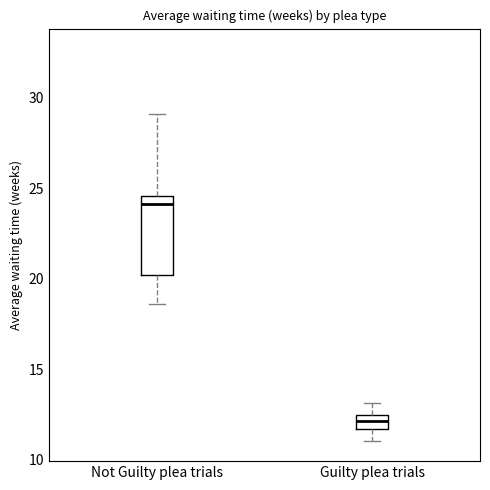

Reading left to right, transcribe this box plot: for each box, give where its median line is, the range the box spans, and where its two whiskers end, as read against the y-axis. The values are not printed on the chart, so give them approximately, as read against the axis.

Not Guilty plea trials: median 24.0, box 20.0 to 24.5, whiskers 18.5 to 29.0
Guilty plea trials: median 12.0, box 11.5 to 12.5, whiskers 11.0 to 13.0